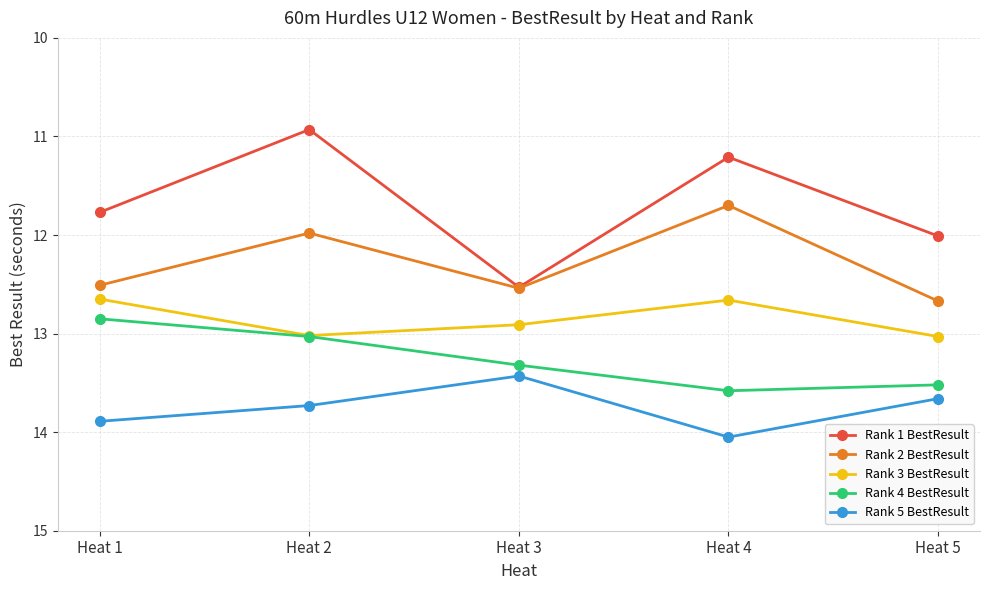

True or false: Rank 5 BestResult and Rank 2 BestResult cross at least once.

False